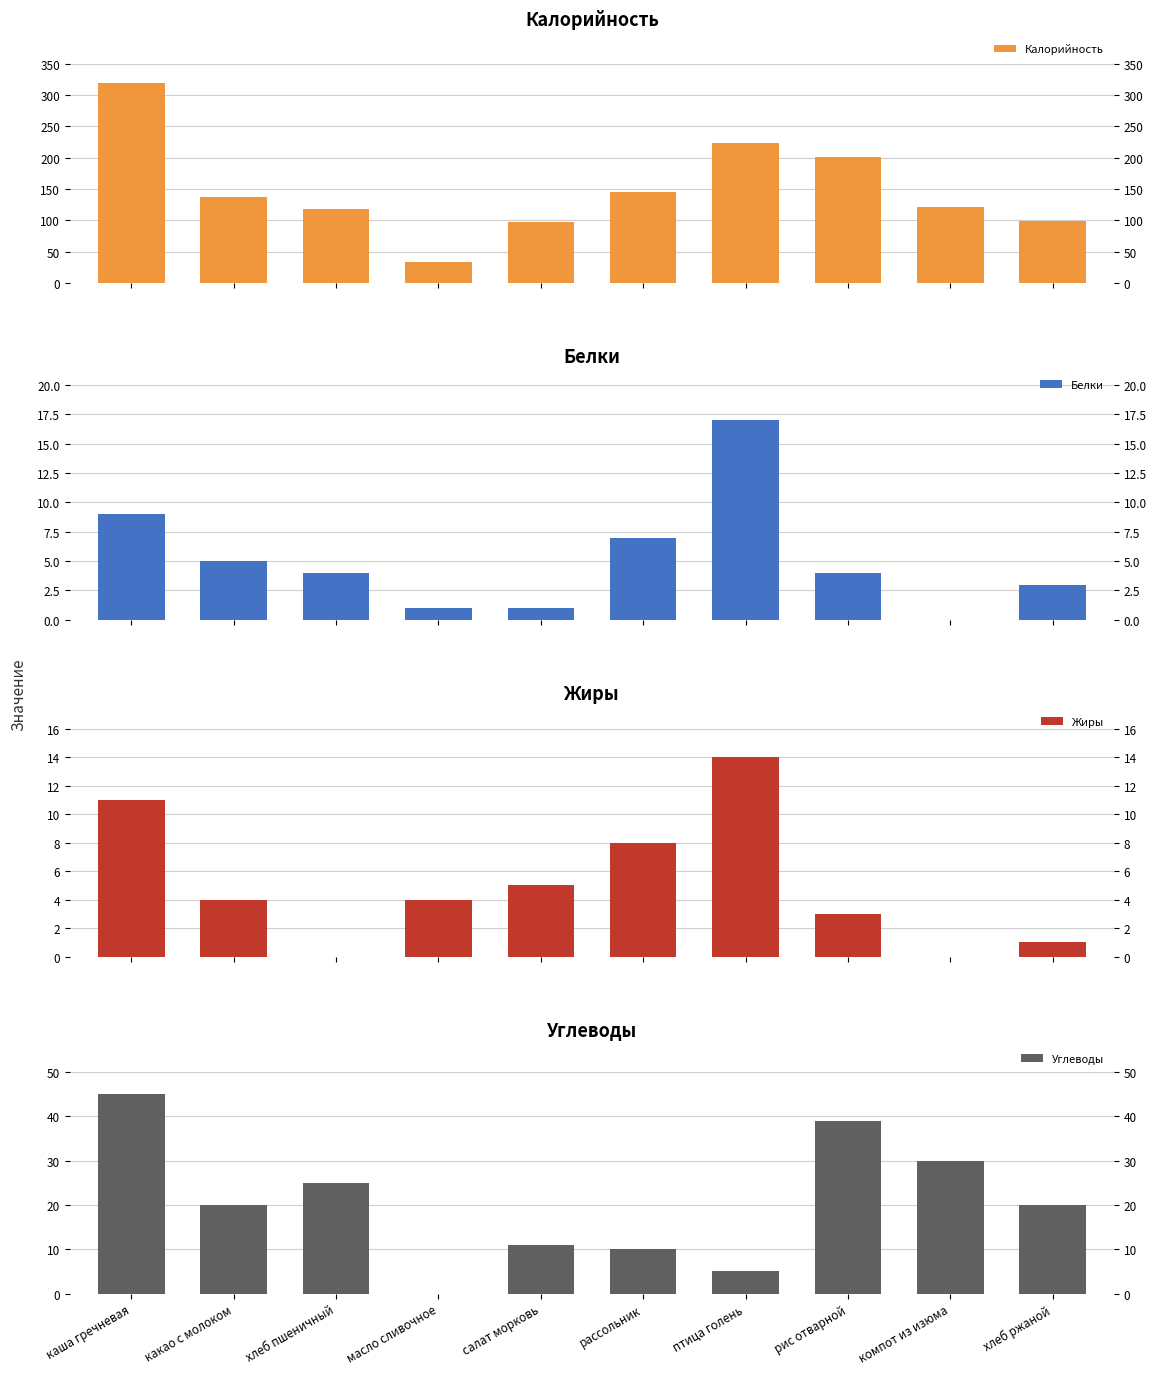

Which has a higher value, рис отварной or компот из изюма?

рис отварной